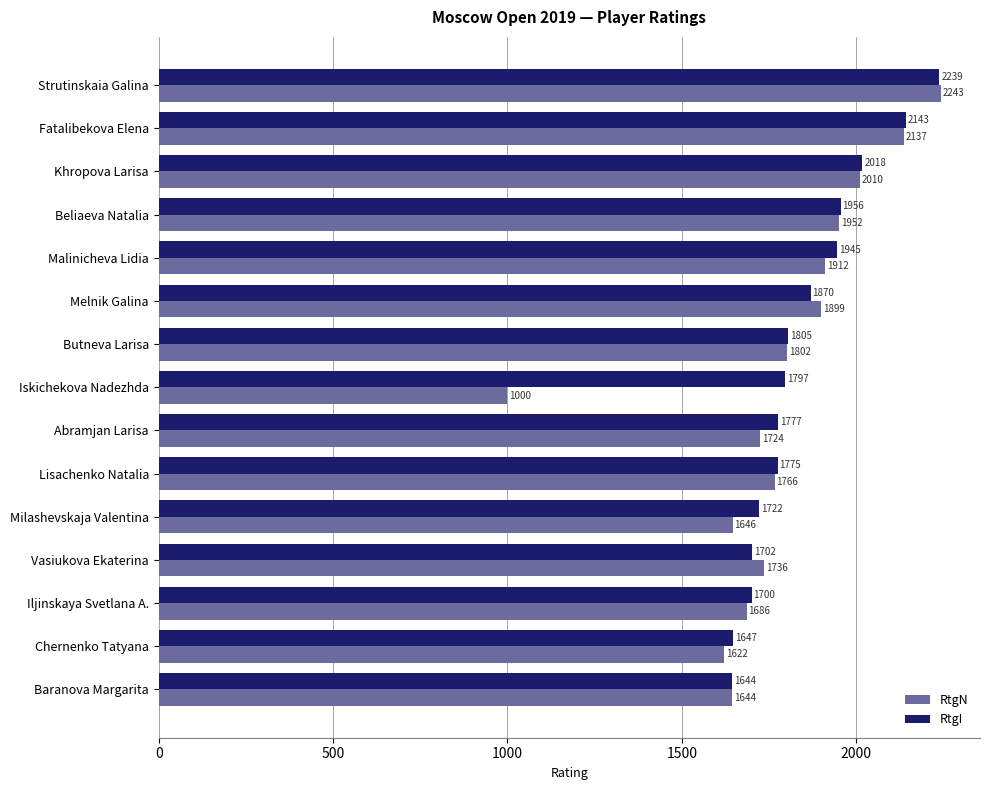

Is it true that RtgN equals 2989 at Lisachenko Natalia?

False